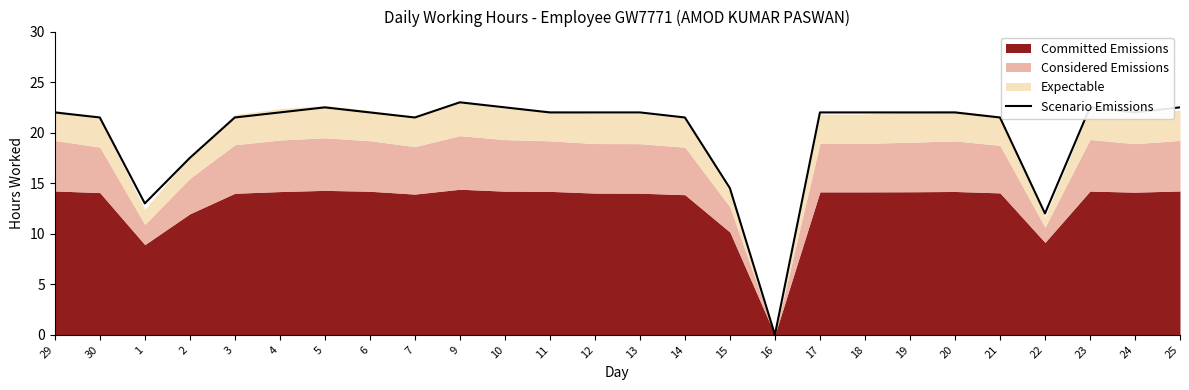

At which label is Scenario Emissions closest to 11?

22